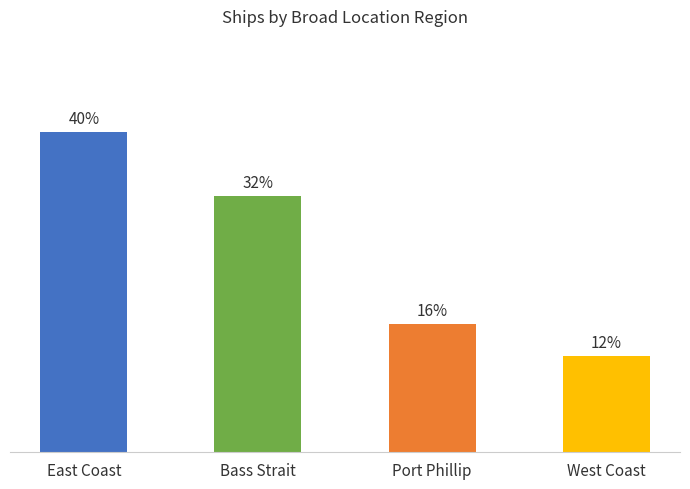

Which label corresponds to the largest value in the chart?

East Coast